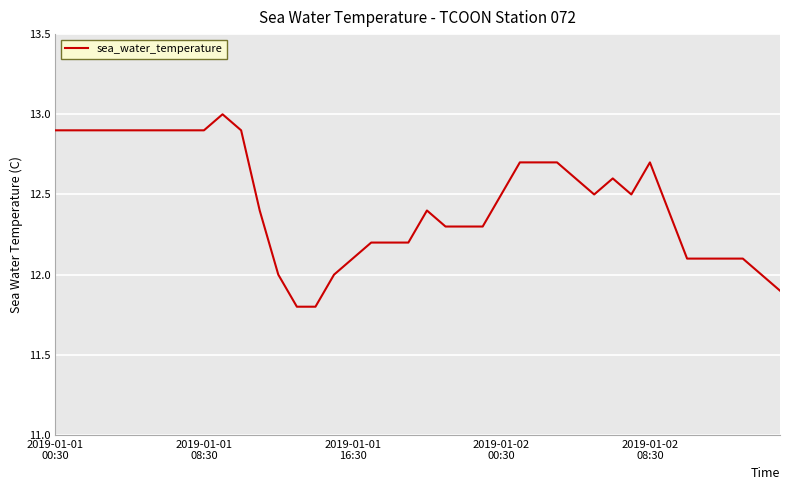

What is the minimum value shown in the chart?

11.8